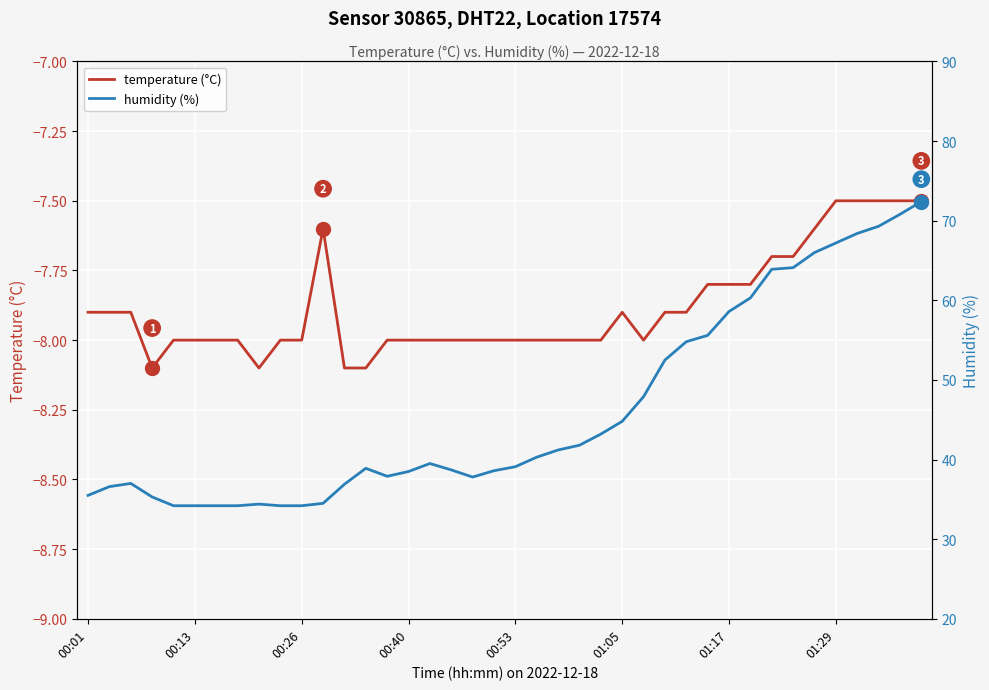

What is the maximum value shown in the chart?

72.4